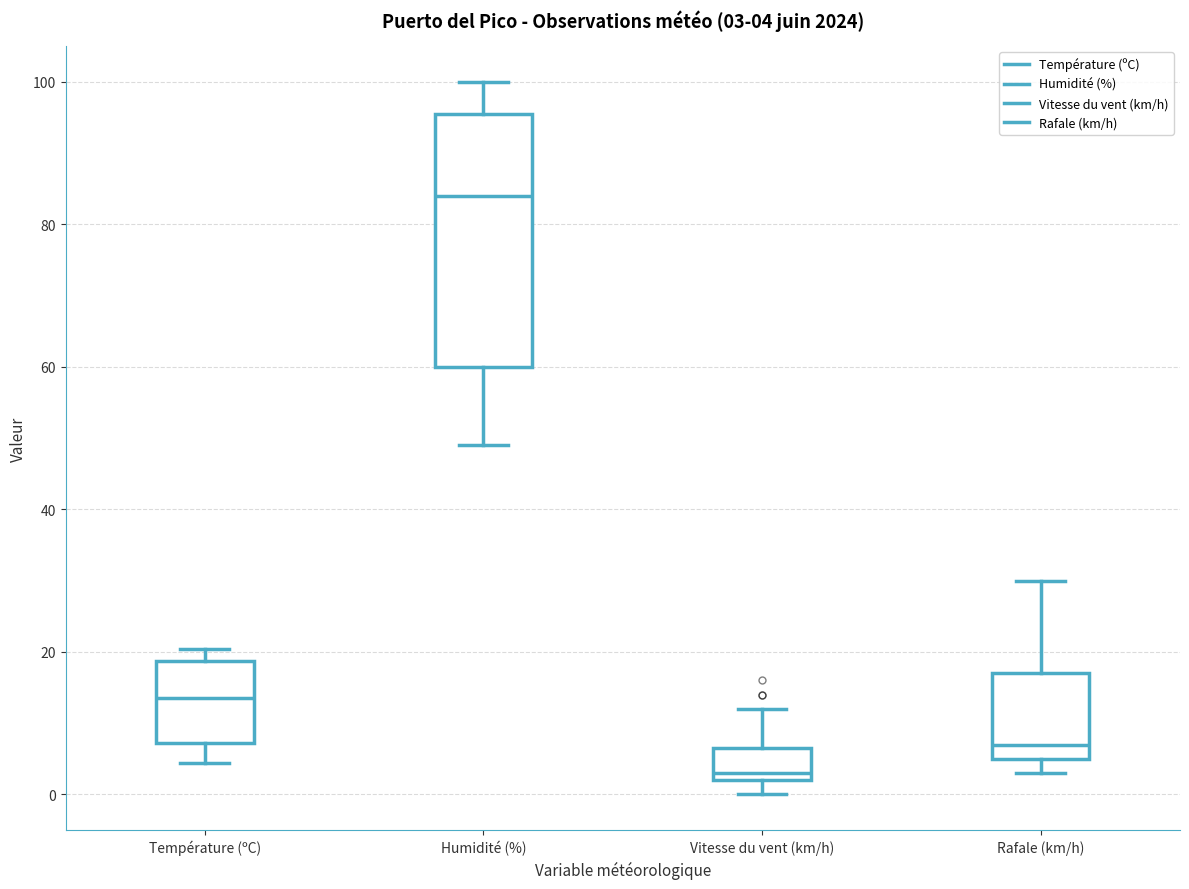

Comparing the boxes themselves (not the whiskers), which one is the tallest?

Humidité (%)